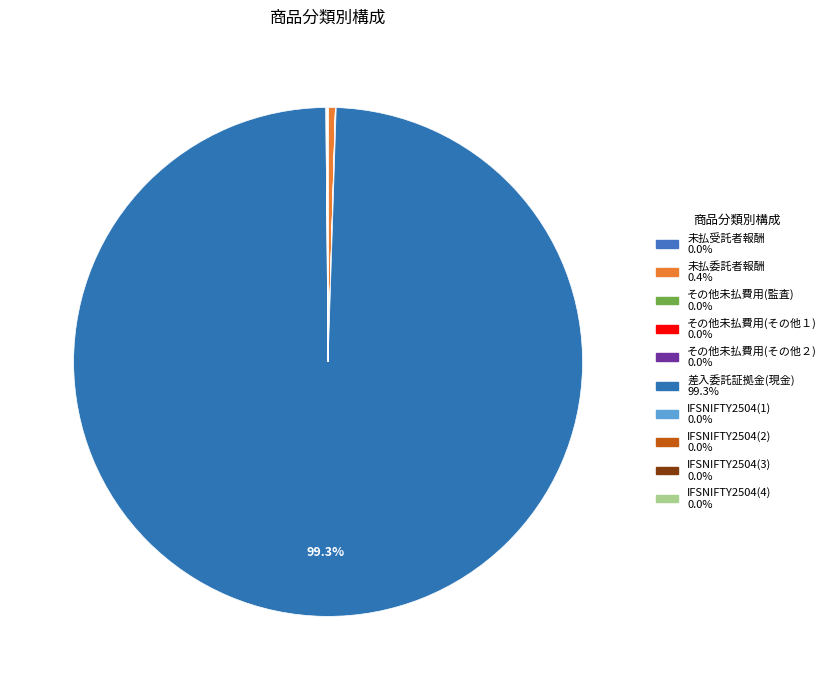

Which has a higher value, 差入委託証拠金(現金) or 未払受託者報酬?

差入委託証拠金(現金)